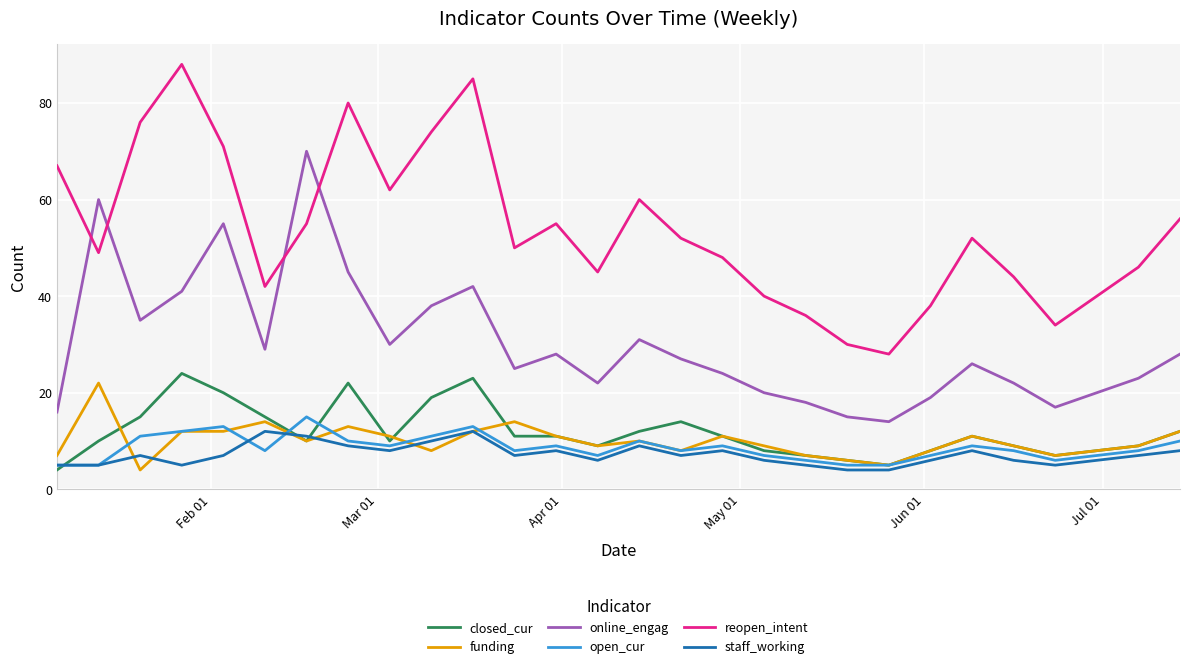

True or false: online_engag and open_cur cross at least once.

False